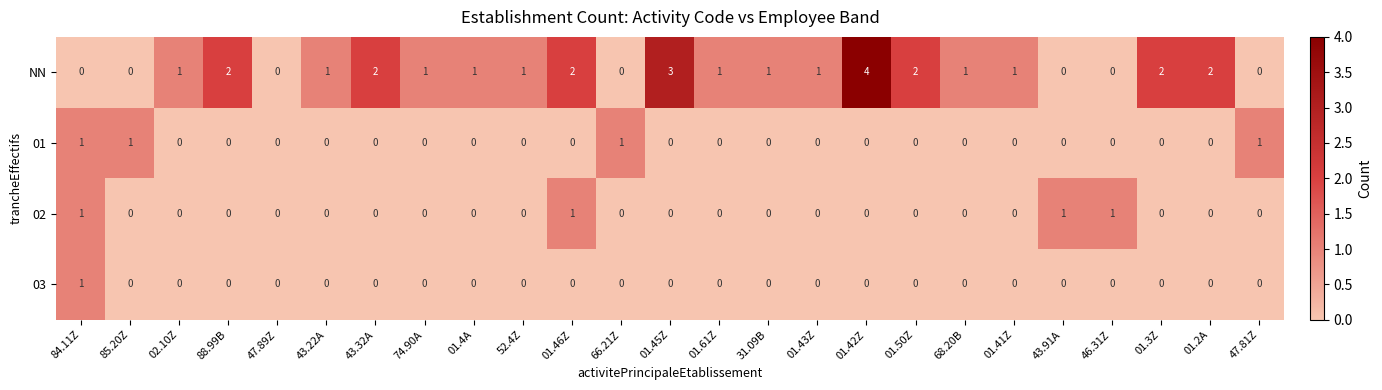

How many categories are shown in the chart?

25